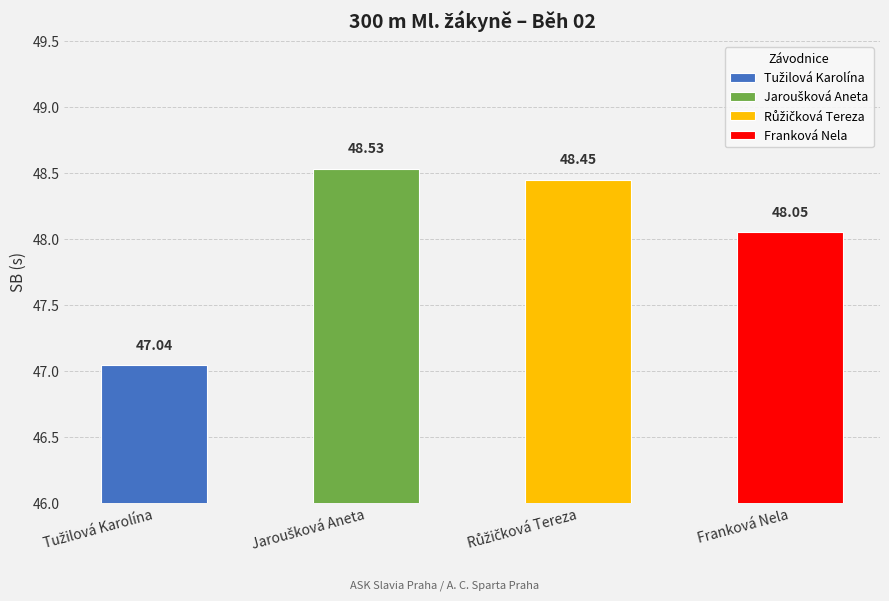

Is it true that the value at Jaroušková Aneta is 48.5?

True